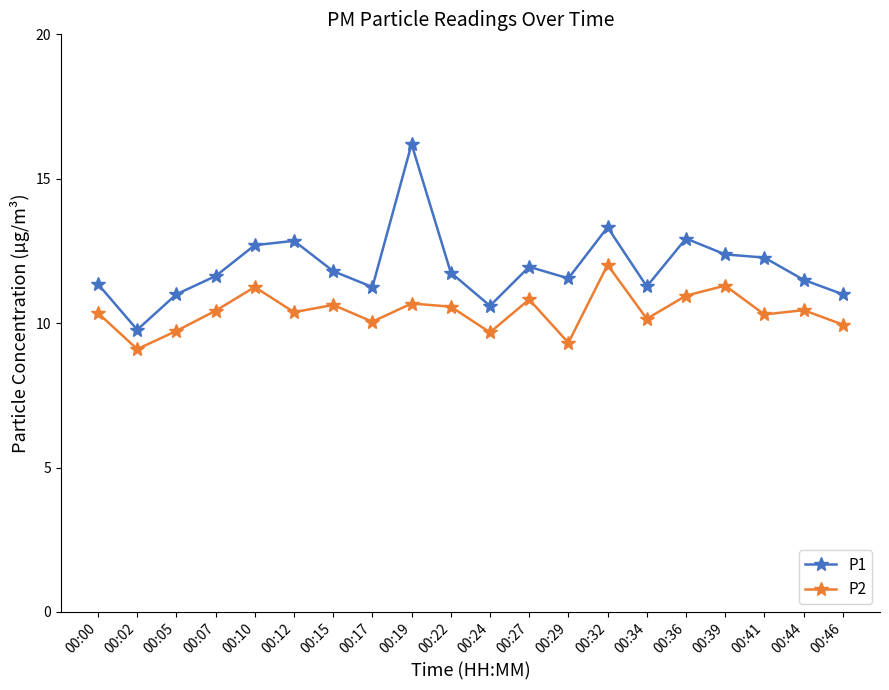

Is it true that P2 equals 12.6 at 00:29?

False